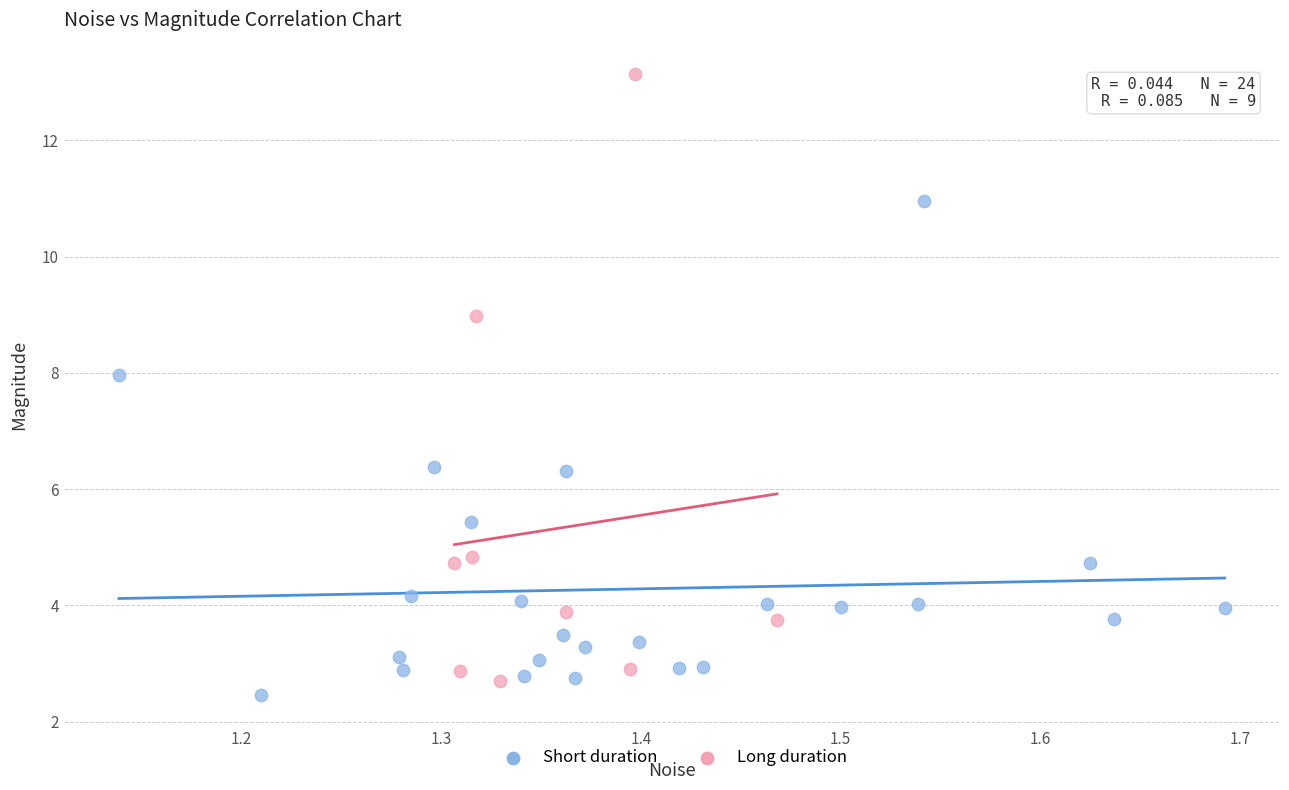

Which series reaches the maximum Y coordinate?

Long duration